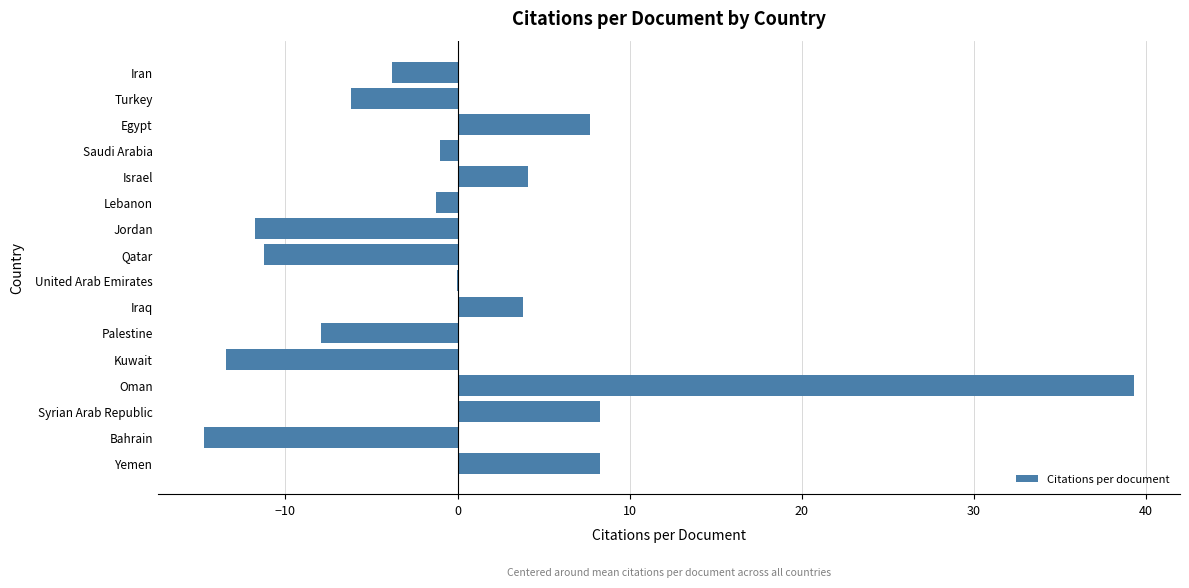

Which category has the highest value across all series?

Oman